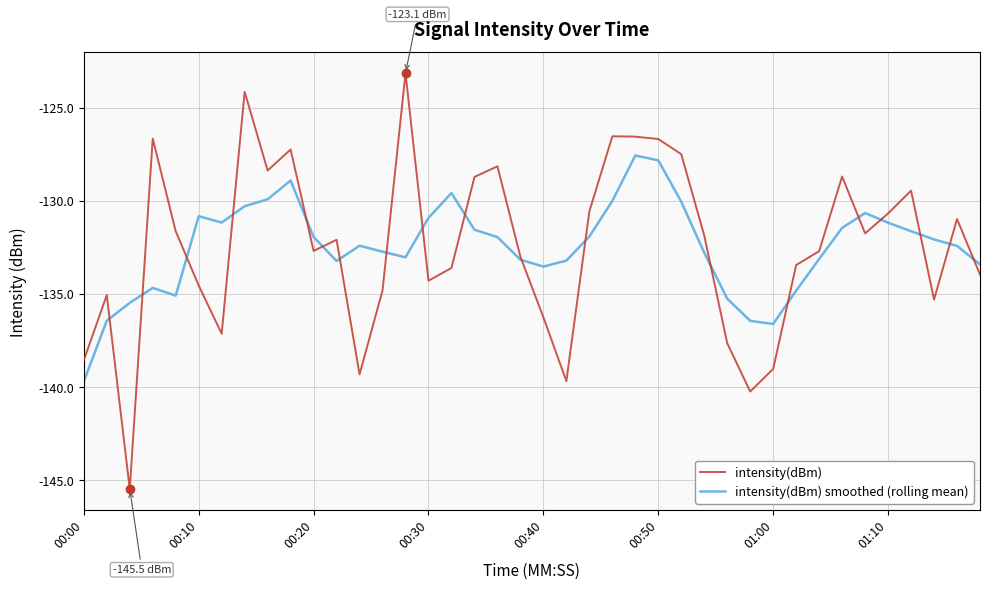

In intensity(dBm), how many points are lower than both neighbors (excluding endpoints)?

10